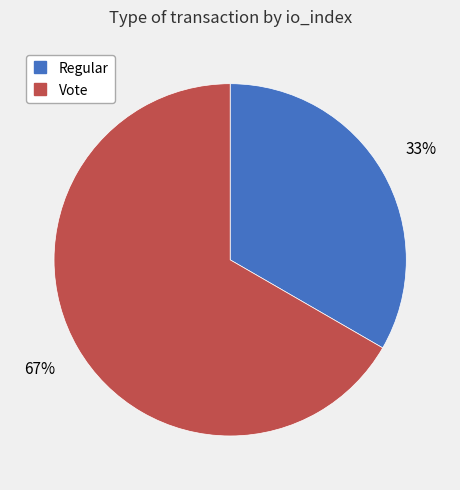

Do Regular and Vote together represent more than half of the pie?

Yes